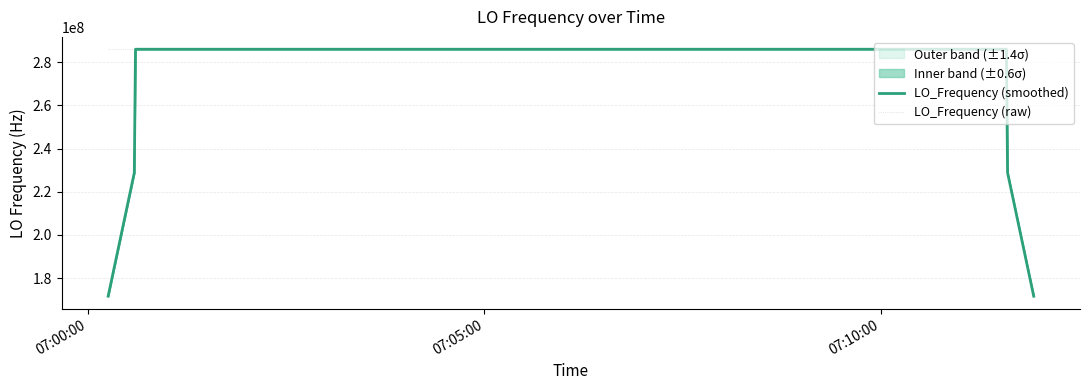

How many interior local valleys does the LO_Frequency (smoothed) series have?

6